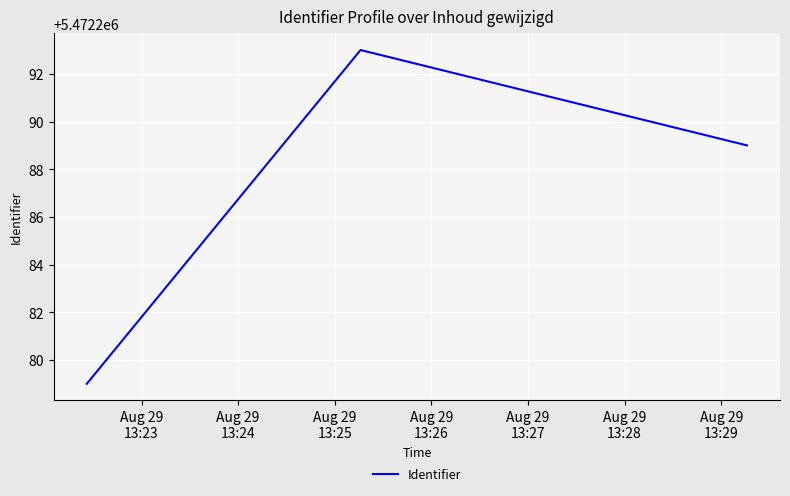

What is the minimum value shown in the chart?

5472279